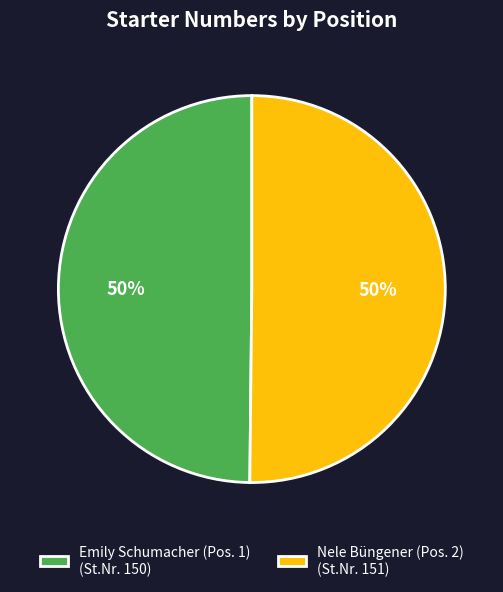

What is the ratio of the value at Emily Schumacher (Pos. 1) (St.Nr. 150) to the value at Nele Büngener (Pos. 2) (St.Nr. 151)?

1.0